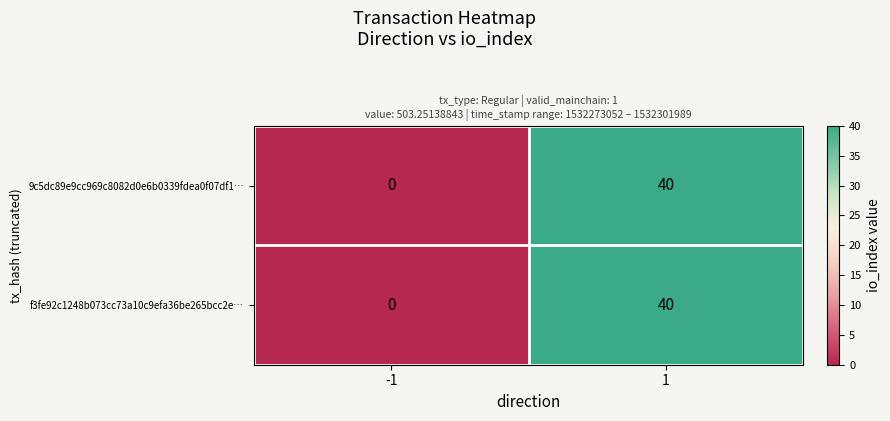

What is the total value across all series at 1?

80